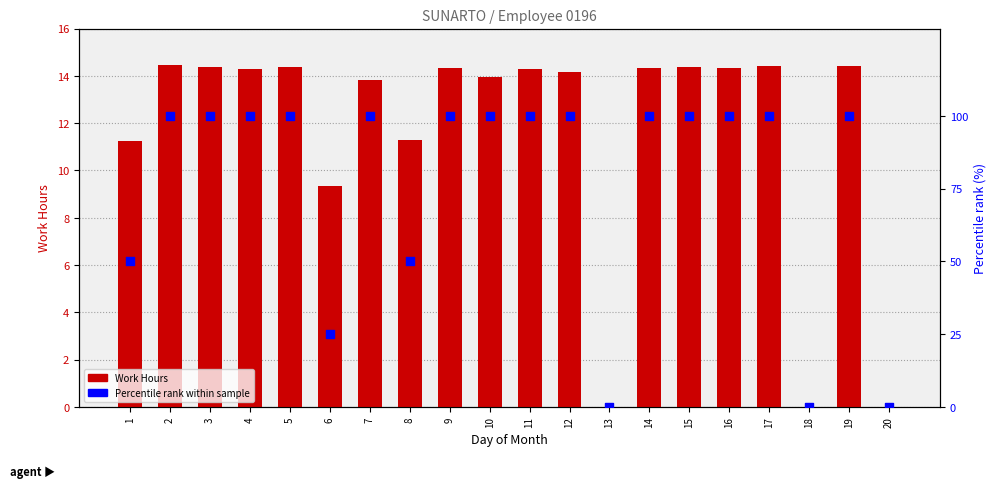

At how many categories does at least one series exceed 96?

14